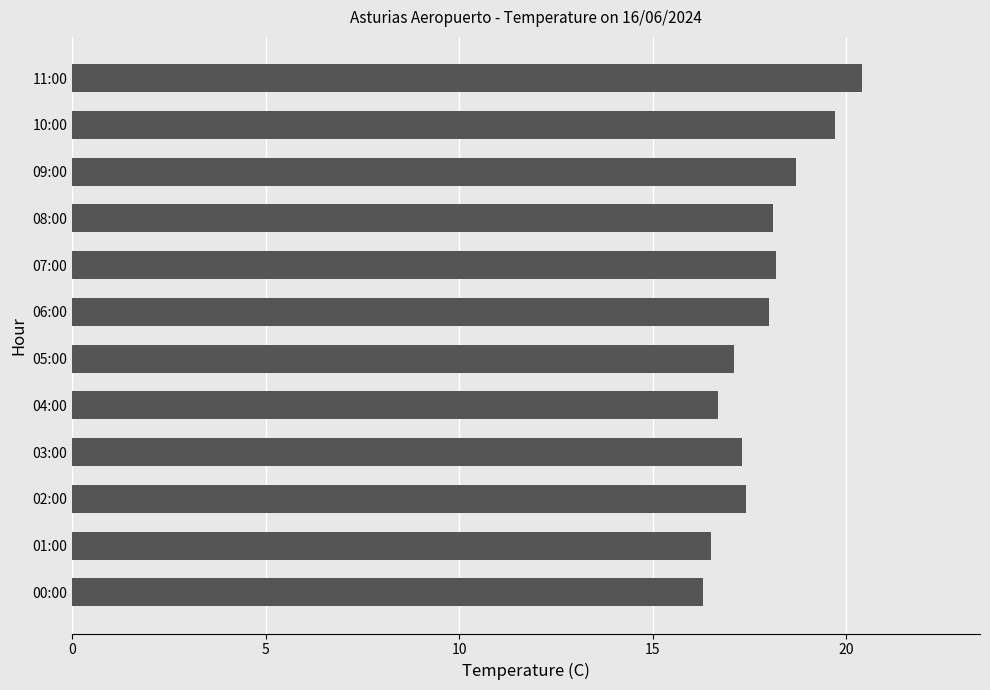

True or false: the data shows 17.3 at 03:00.

True